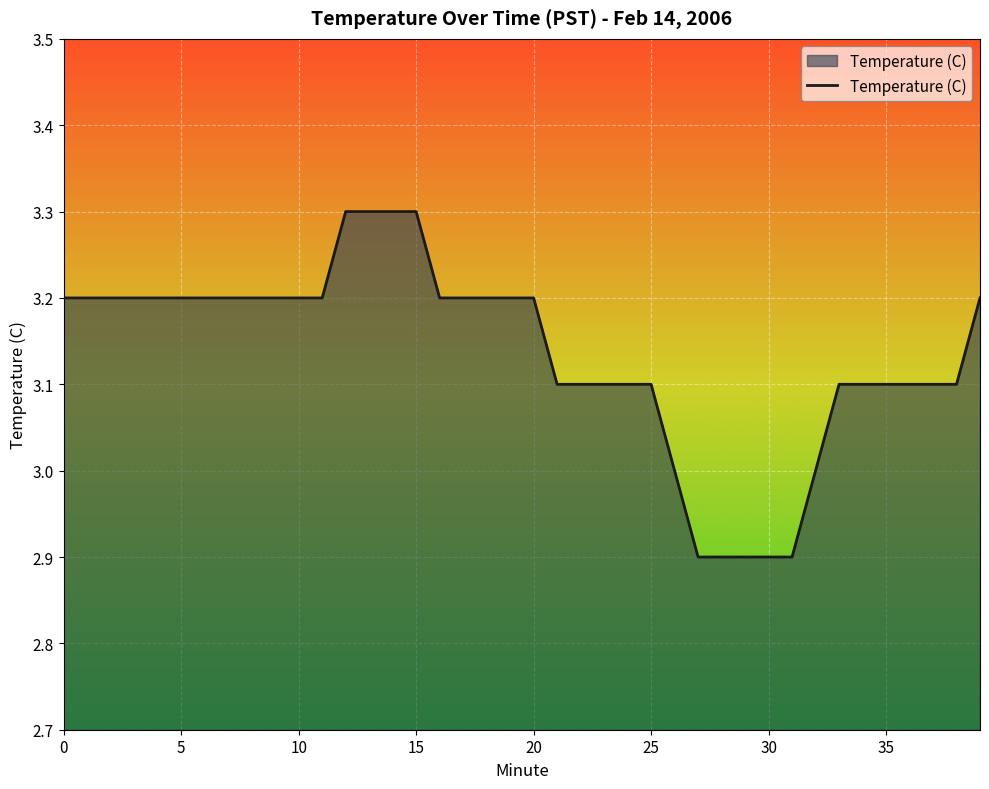

What is the minimum value shown in the chart?

2.9